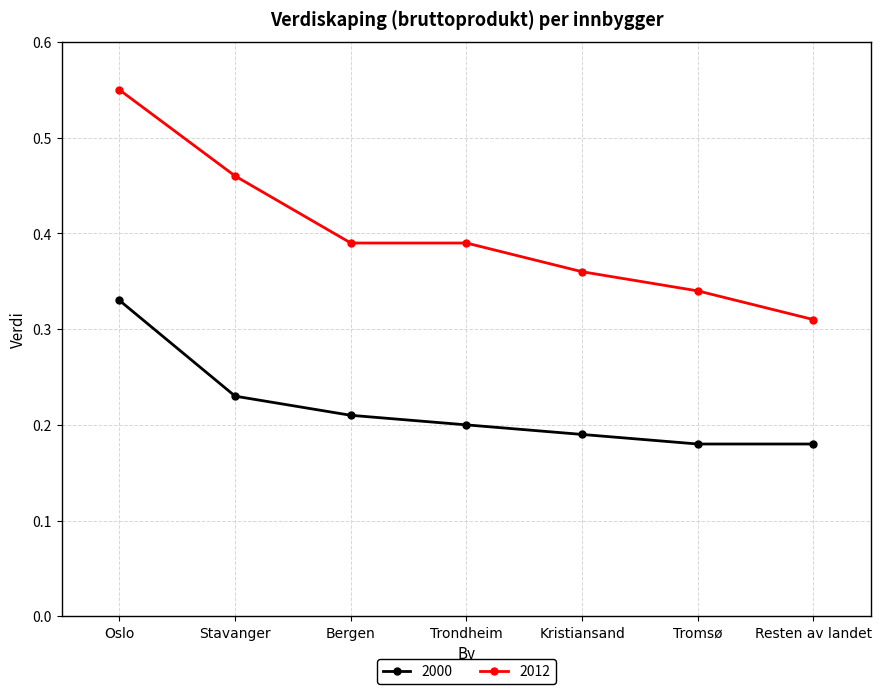

Where is 2012 nearest to the value 0?

Resten av landet